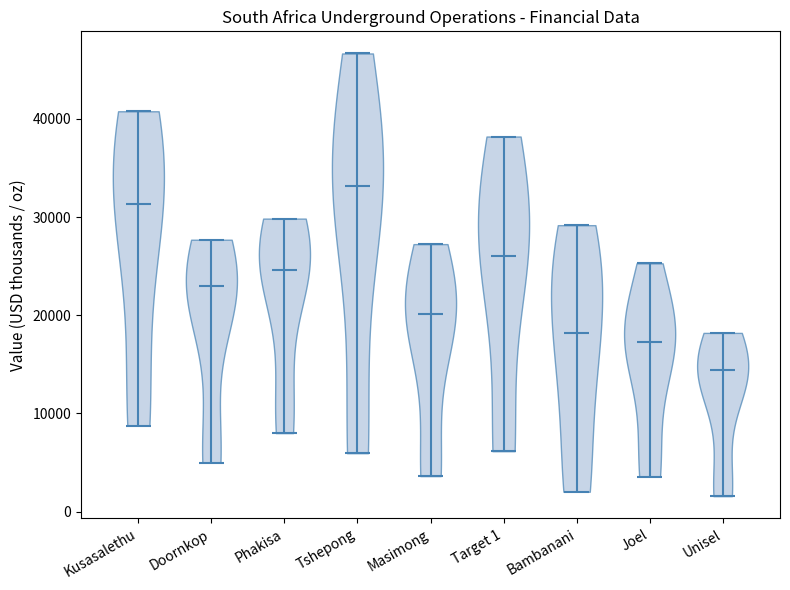

What is the lowest point the violin for Bambanani reaches on the y-axis? The values are not printed on the chart, so give them approximately, as read against the axis.

2000